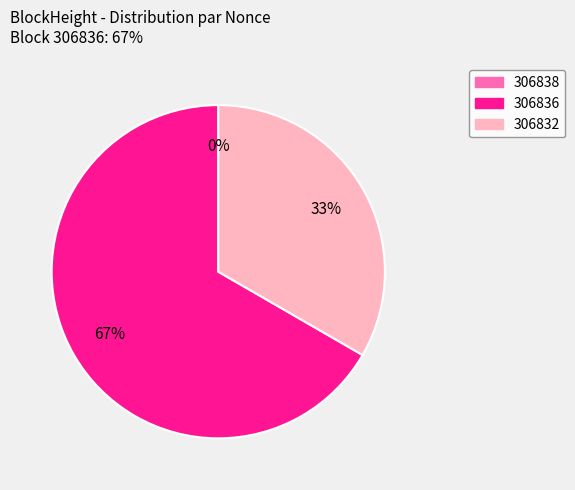

How much of the chart is everything except 306838?

100.0%